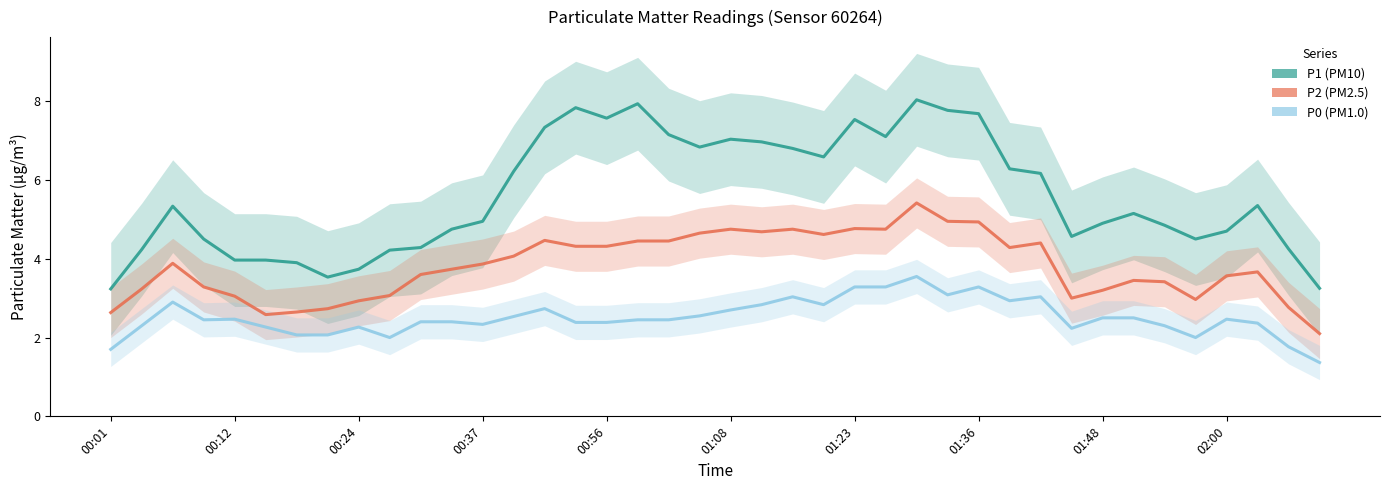

What is the difference between the second highest and second lowest values in the P0 series?

1.6